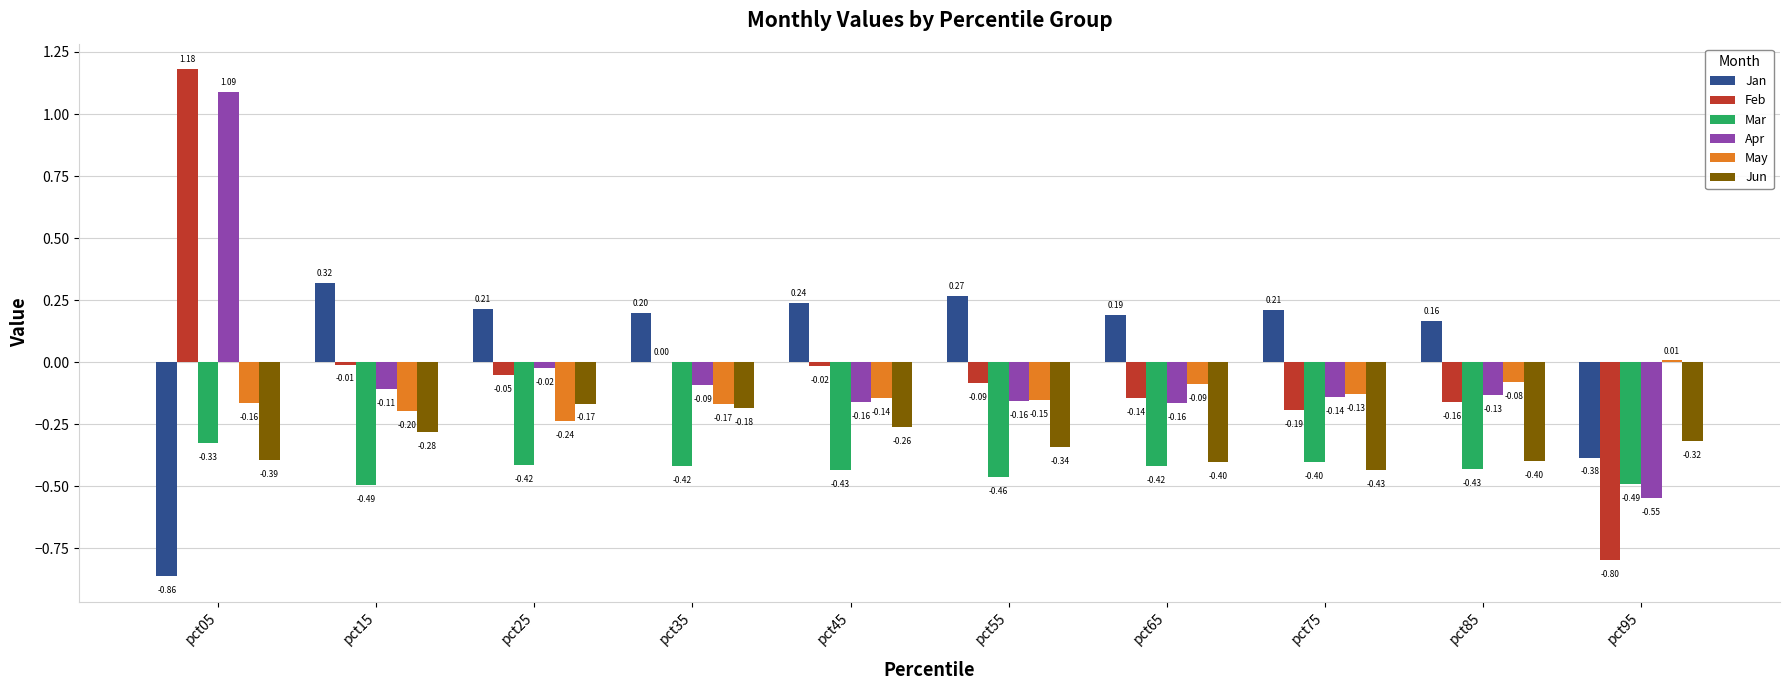

What is the sum of the Mar values at pct15 and pct95?

-1.0